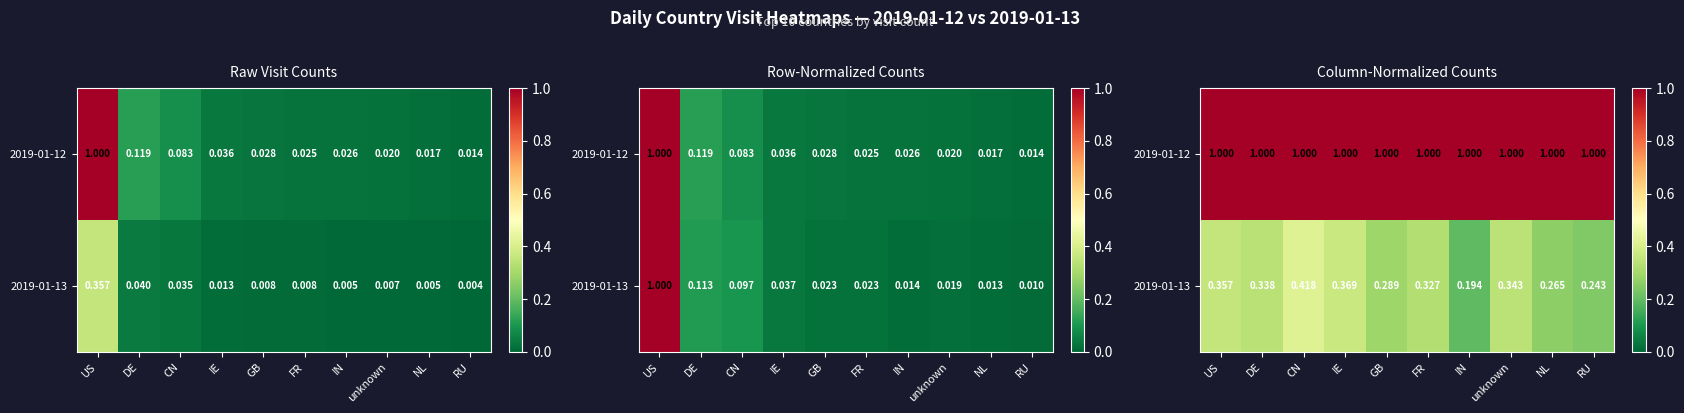

Which series has the widest spread of values?

2019-01-13